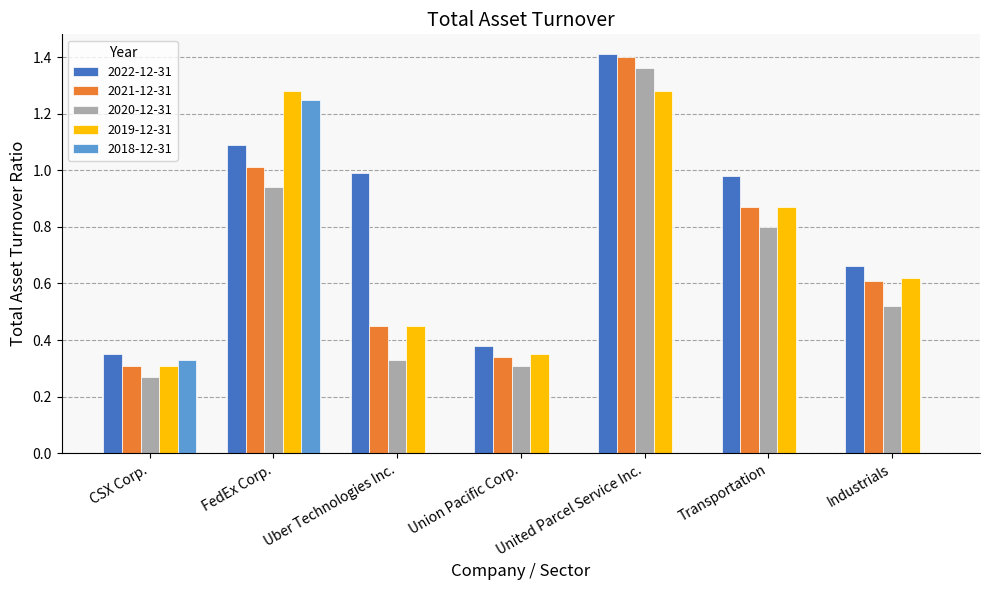

What is the average value of the 2018-12-31 series?

0.2